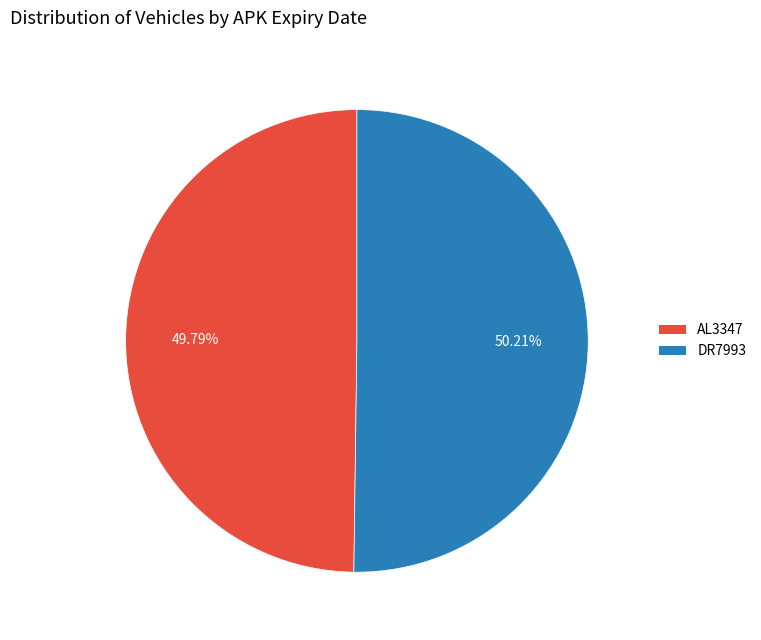

To the nearest percent, what percentage of the pie is AL3347?

50%